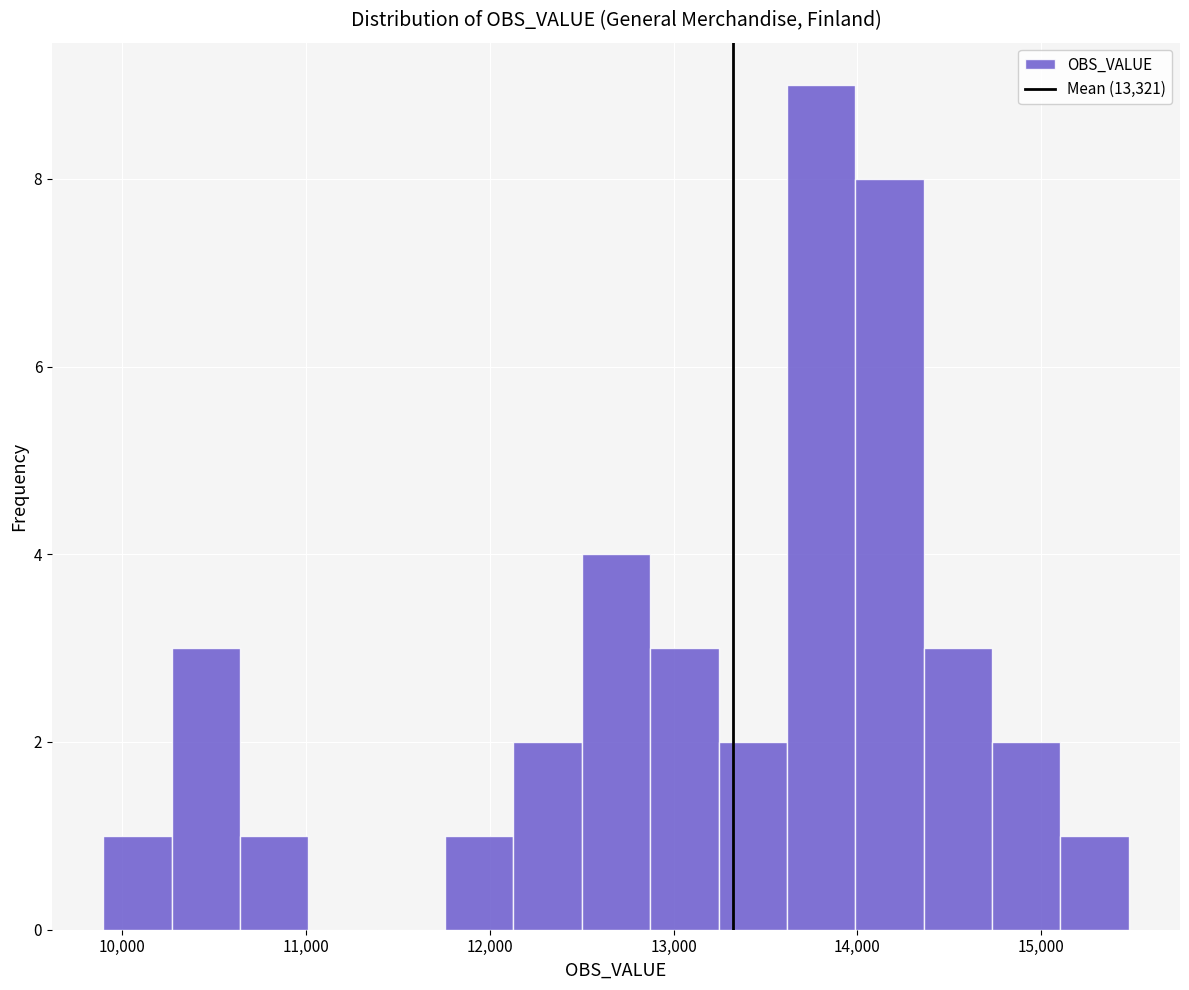

Around what value on the x-axis is the tallest bar? Give the approximate position of its centre, as read against the axis.

13800